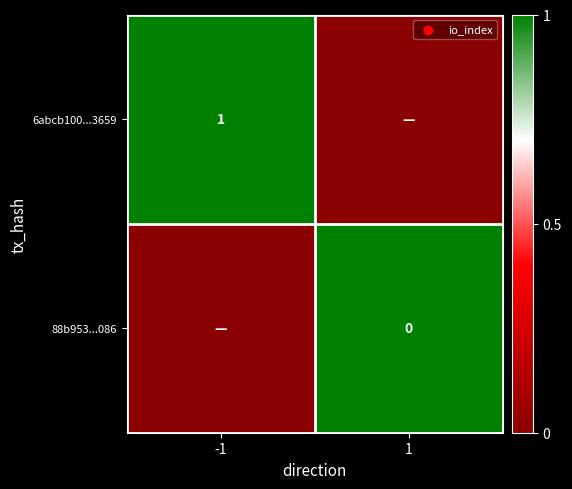

What is the spread (max minus min) of values at -1?

1